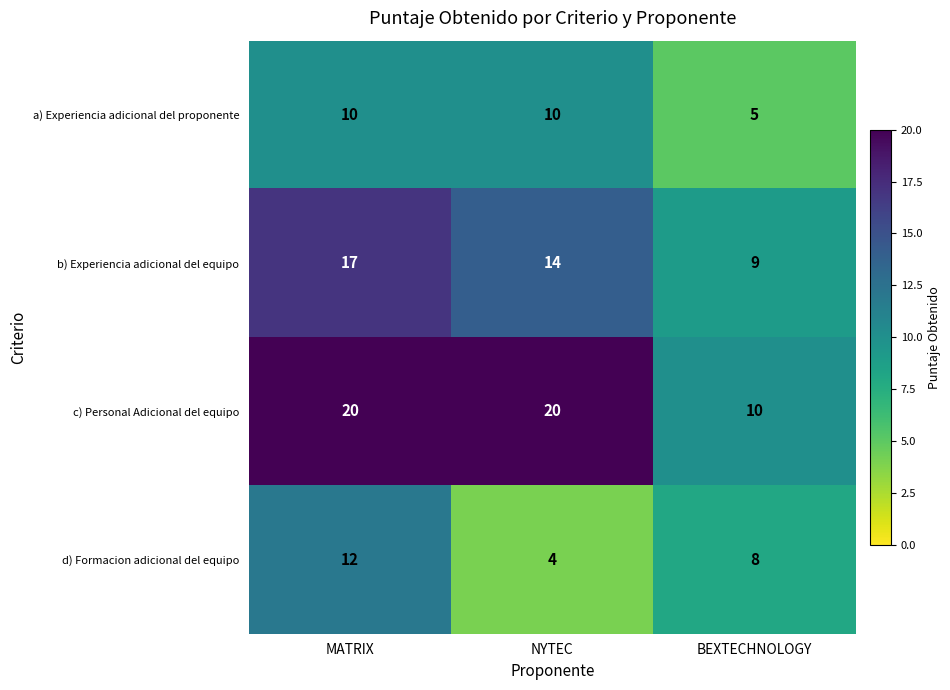

Reading right to left, transcribe all the data shown in this chart.

a) Experiencia adicional del proponente: BEXTECHNOLOGY=5	NYTEC=10	MATRIX=10
b) Experiencia adicional del equipo: BEXTECHNOLOGY=9	NYTEC=14	MATRIX=17
c) Personal Adicional del equipo: BEXTECHNOLOGY=10	NYTEC=20	MATRIX=20
d) Formacion adicional del equipo: BEXTECHNOLOGY=8	NYTEC=4	MATRIX=12